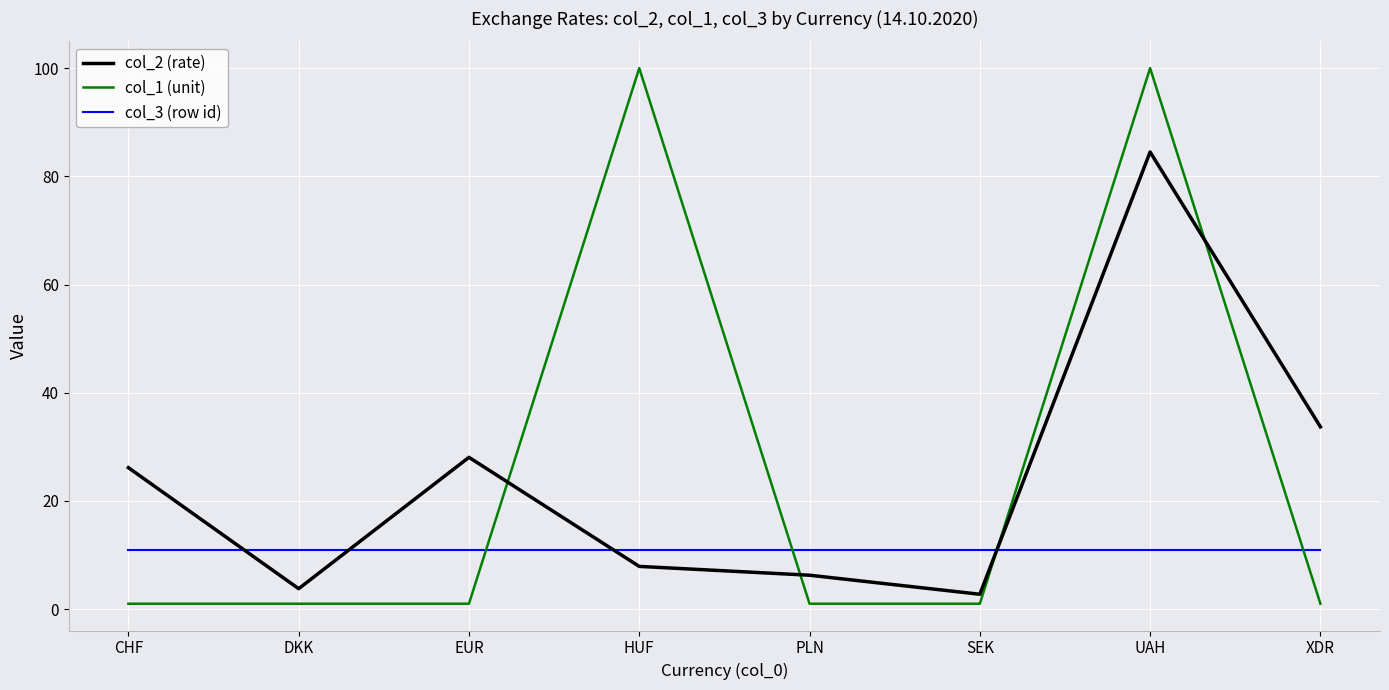

At which category is the sum across all series the highest?

UAH